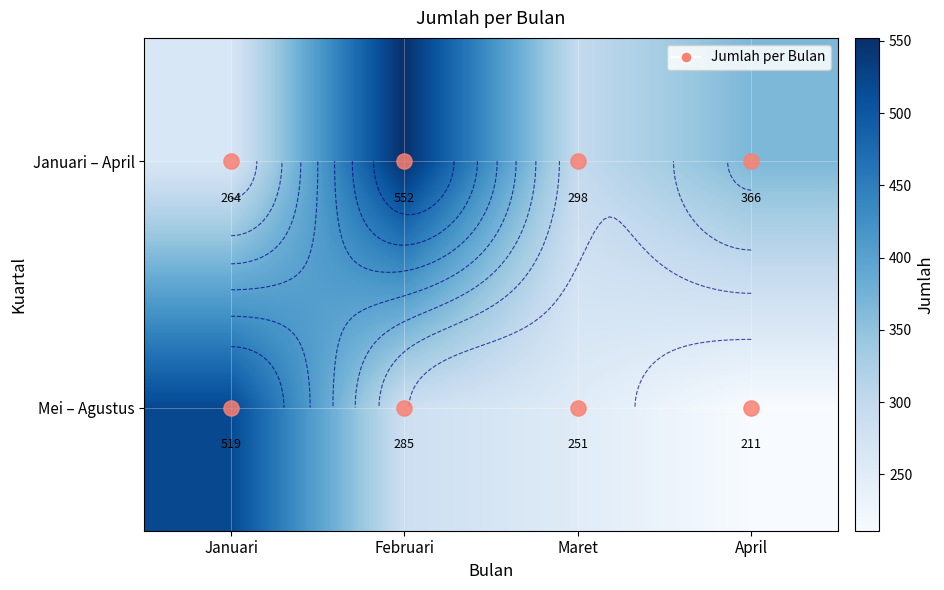

What is the difference between the Januari – April values at Januari and Maret?

34